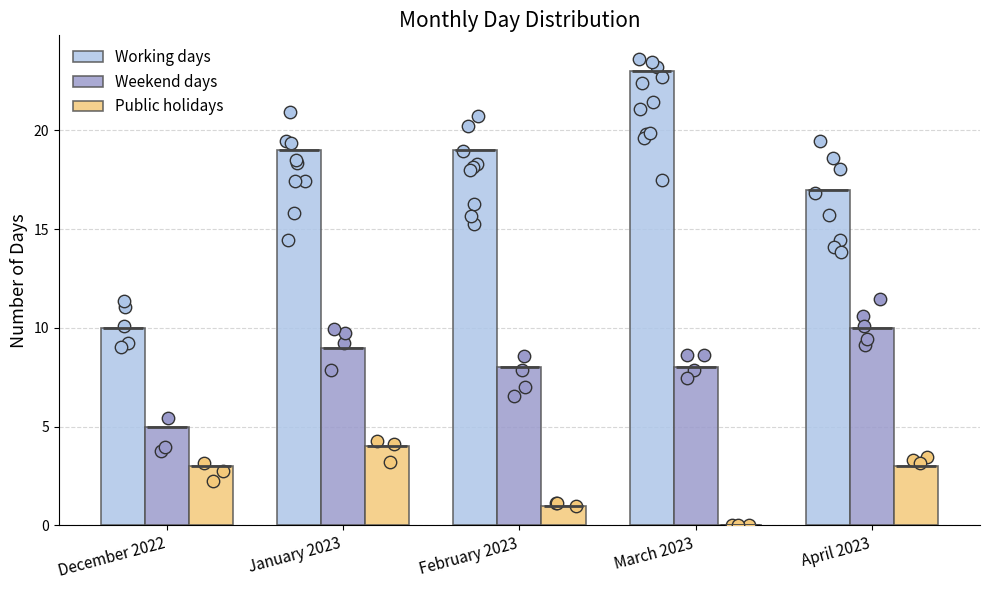

Which series reaches the maximum Y coordinate?

Working days